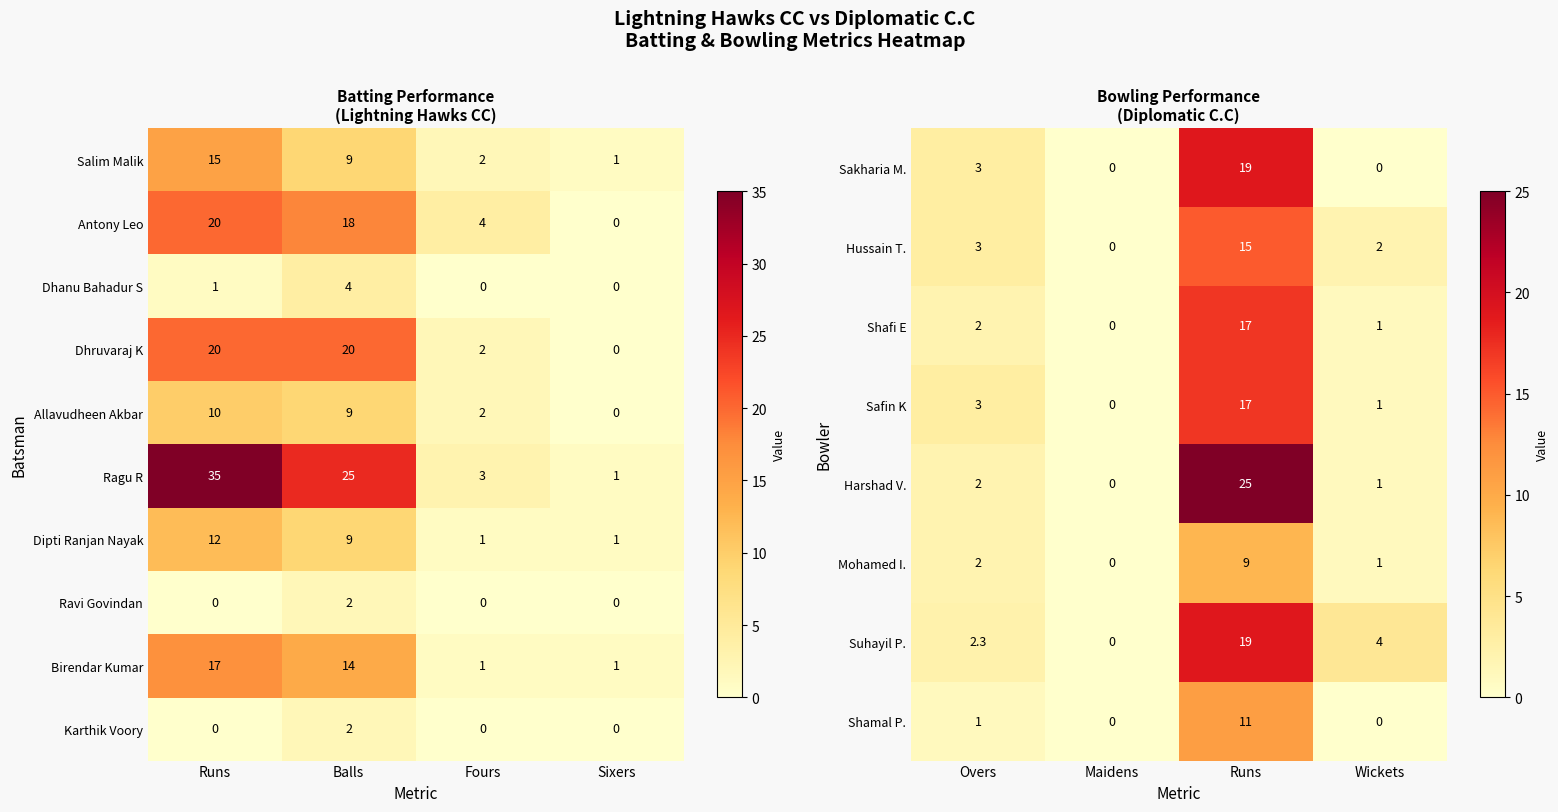

Which category has the highest value in the Shamal P. series?

Runs